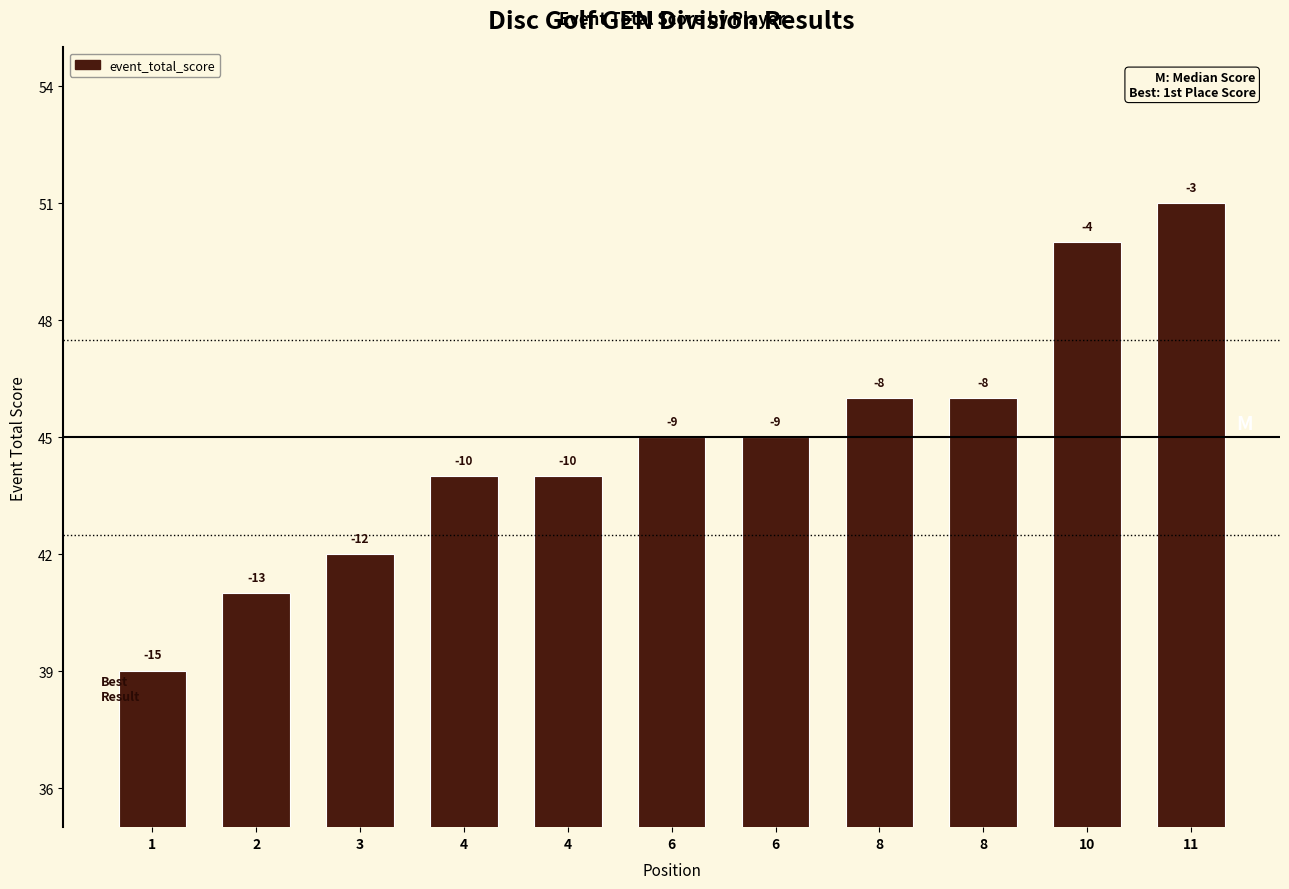

Reading left to right, extract all data points from this chart.

1=39	2=41	3=42	4=44	4=44	6=45	6=45	8=46	8=46	10=50	11=51